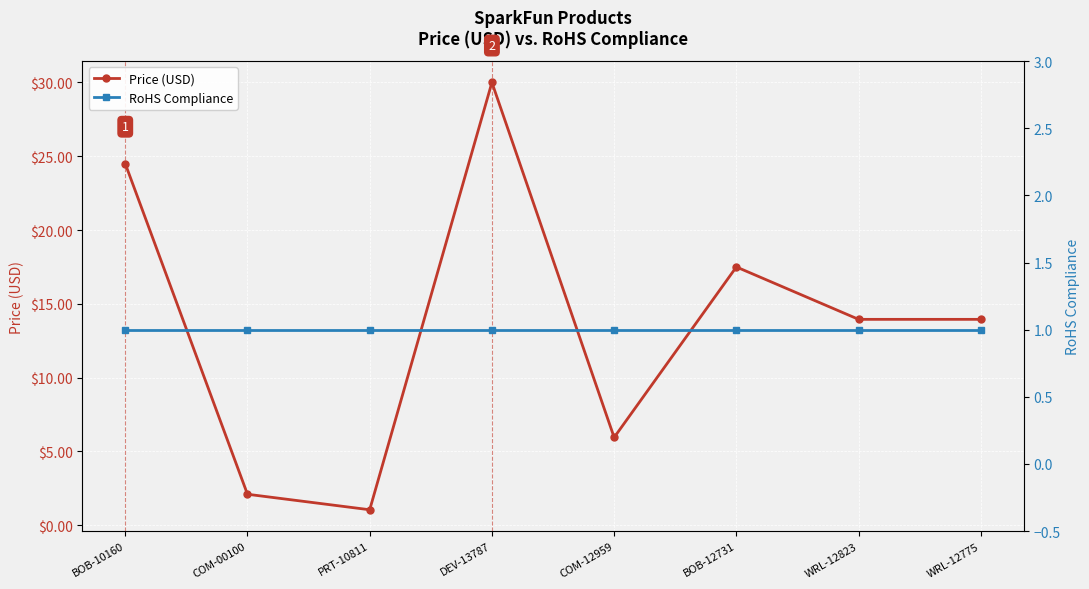

What value does the RoHS Compliance series have at DEV-13787?

1.0